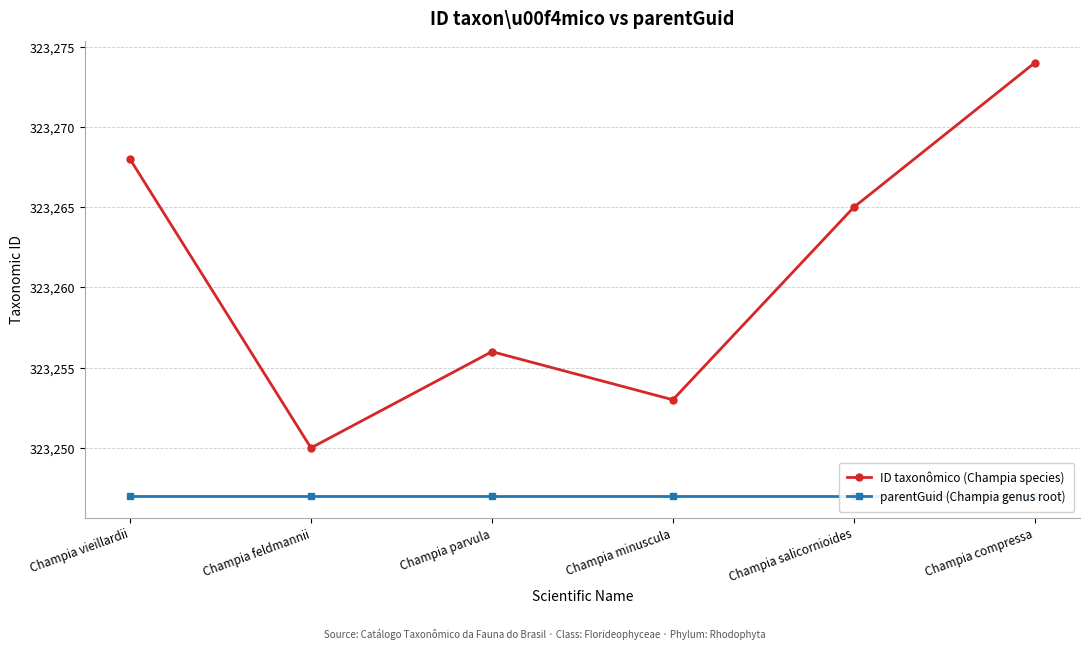

What position from the left is Champia compressa?

6